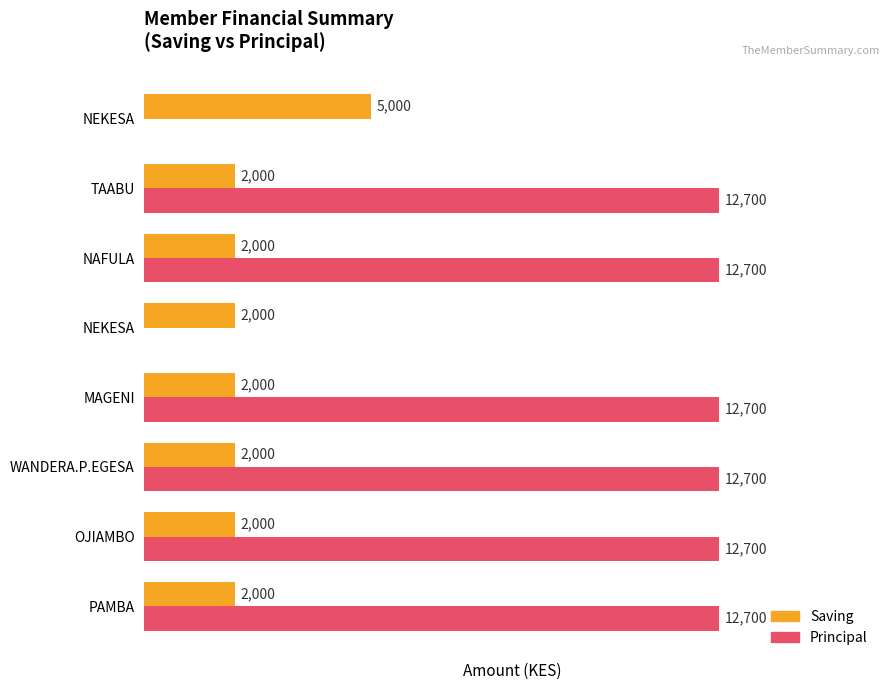

What are all the series names shown in the legend?

Saving, Principal